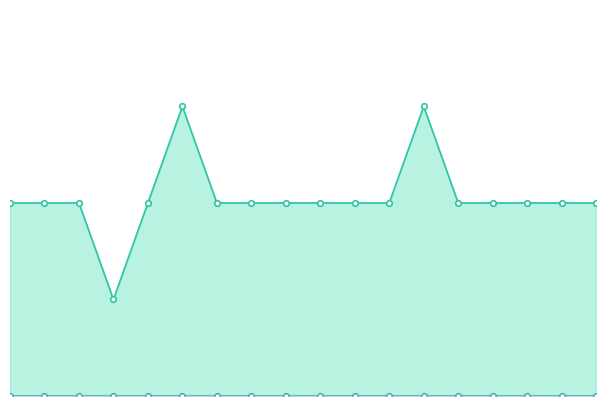

At which category is the sum across all series the highest?

5